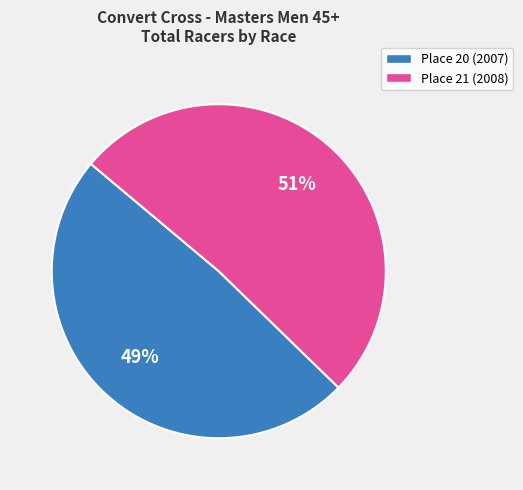

Which category has the biggest portion of the pie?

Place 21 (2008)